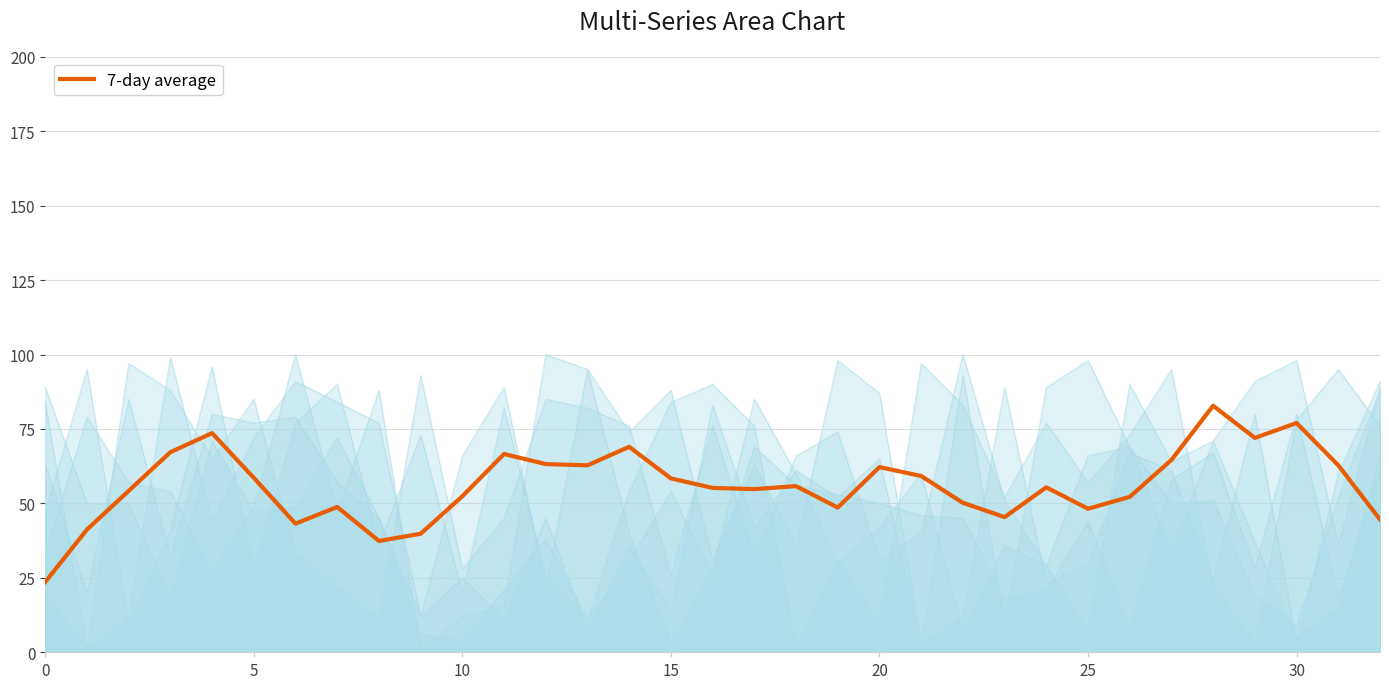

True or false: the data has more than 0 interior local peaks.

True